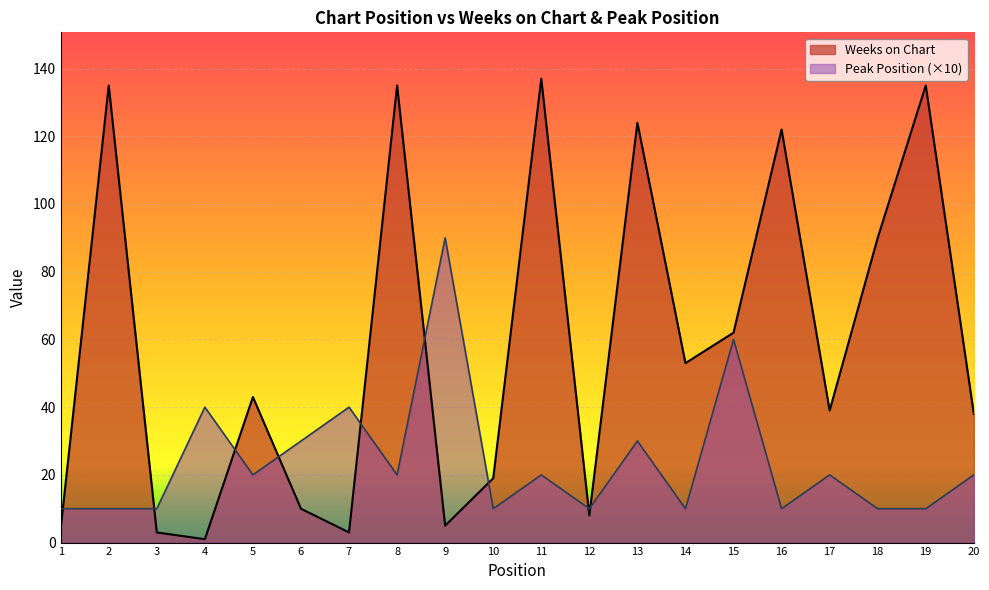

What is the difference between the maximum and minimum values in the Peak Position series?

80